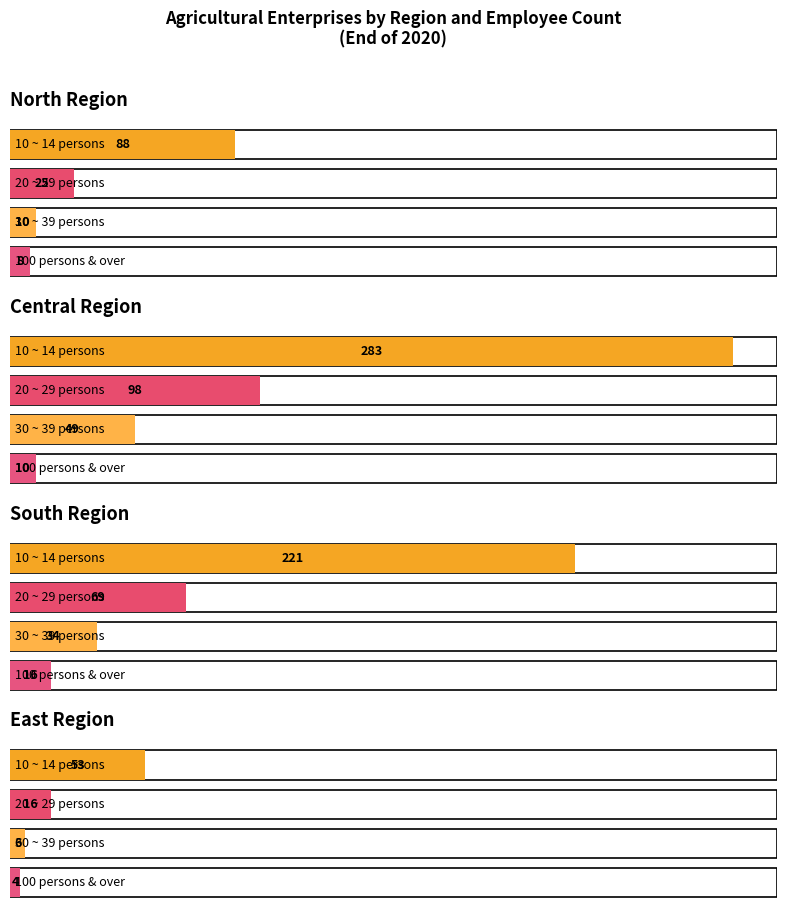

Are the bars grouped side by side (vs. stacked)?

Yes